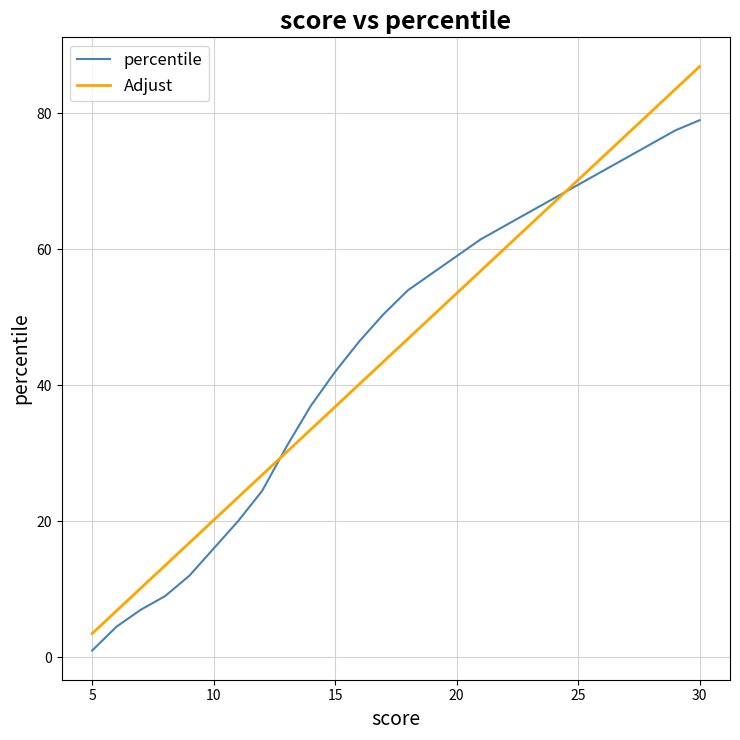

What is the minimum value for percentile?

1.0